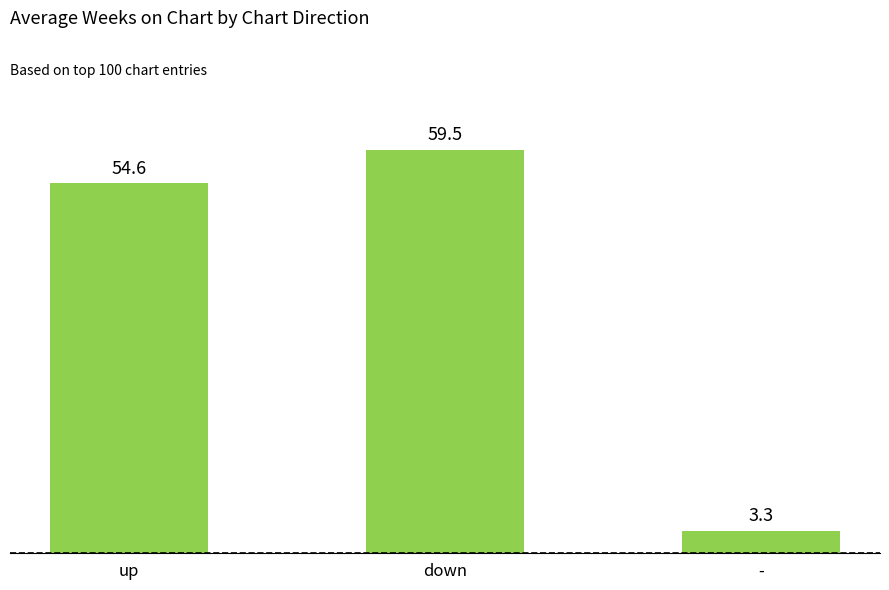

What is the smallest value displayed?

3.3